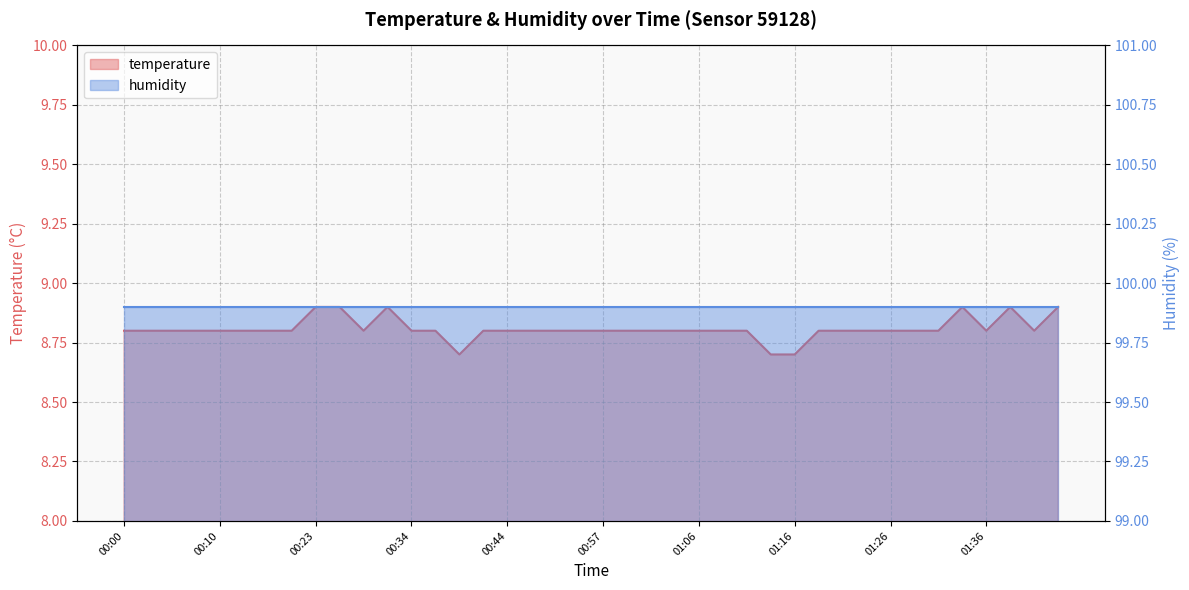

What is the sum of all values?

352.3